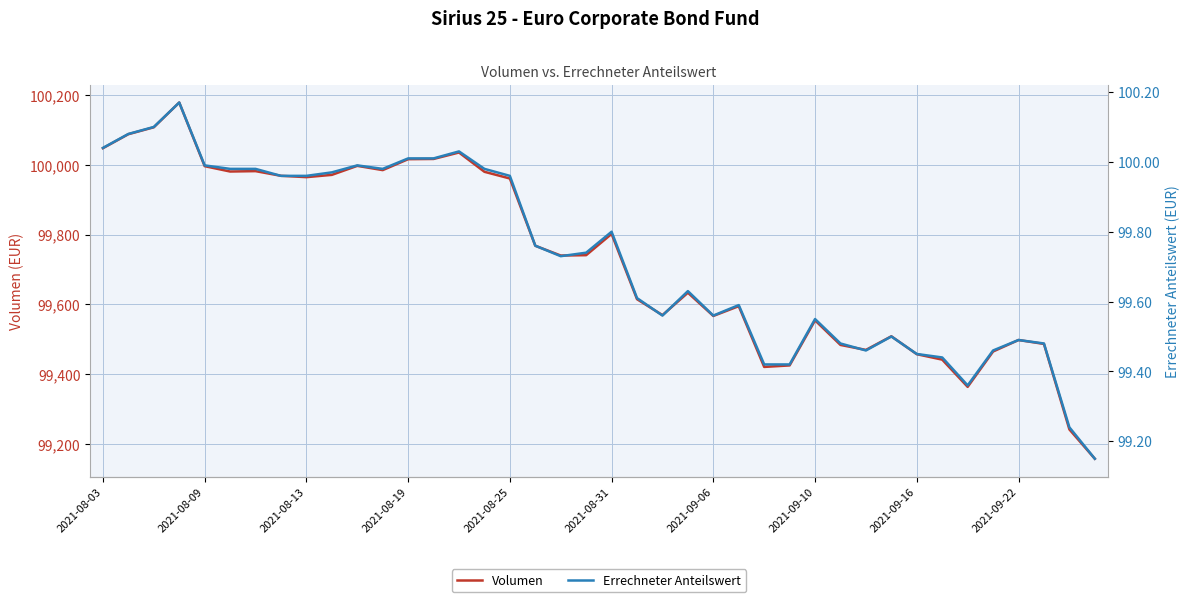

Which series has the largest range (max minus min)?

Volumen